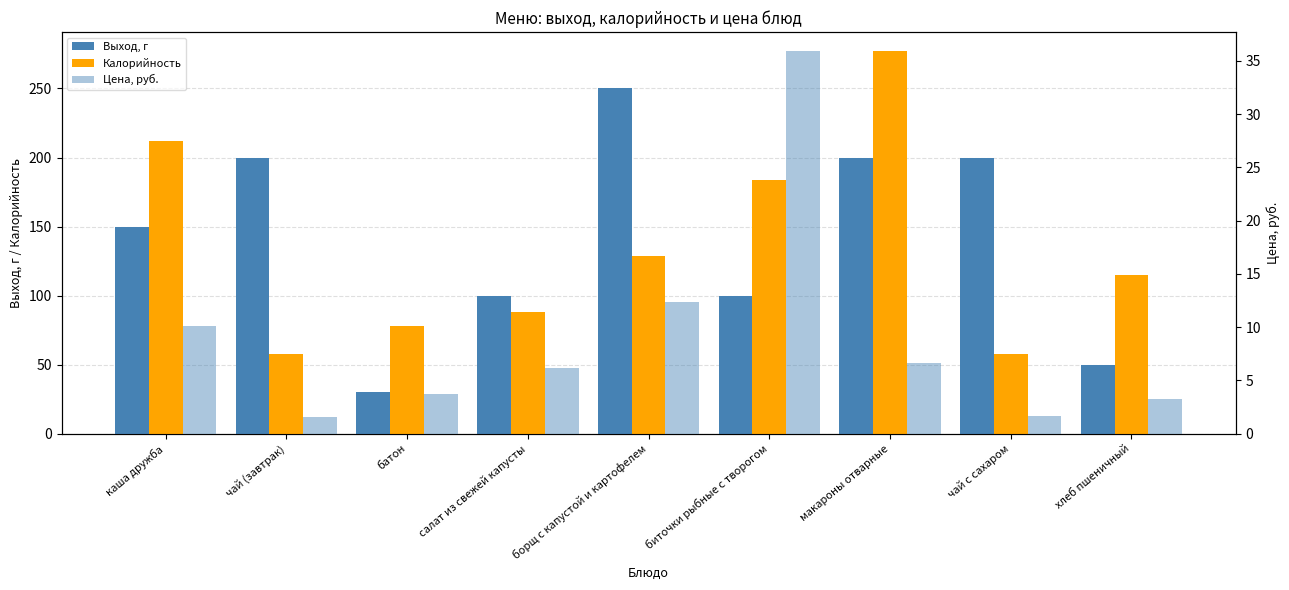

The value of Цена, руб. at батон is 1.3. True or false?

False